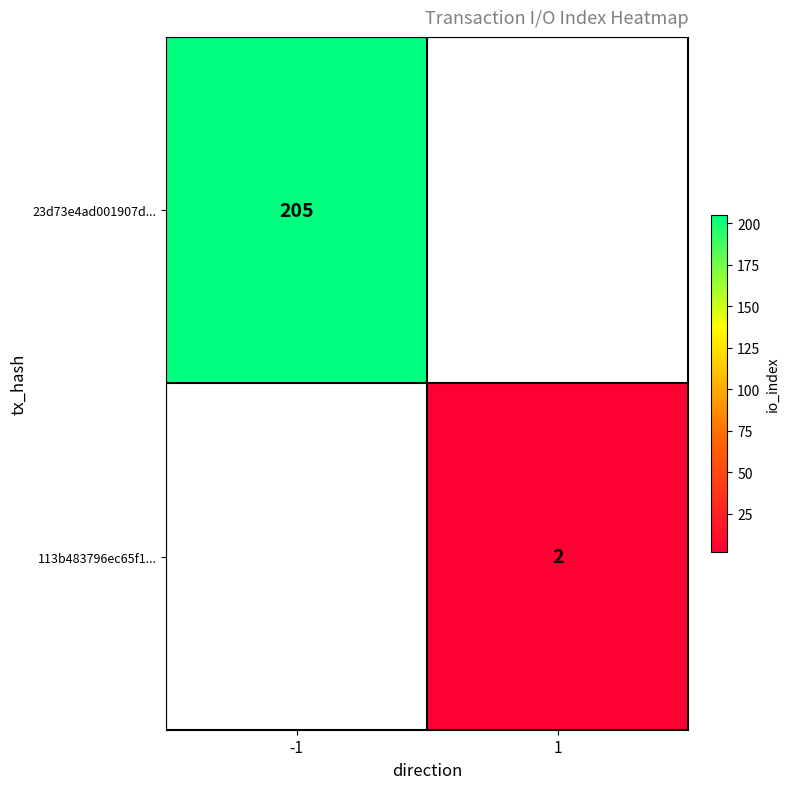

True or false: 113b483796ec65f1... has a value of 2 at 1.

True